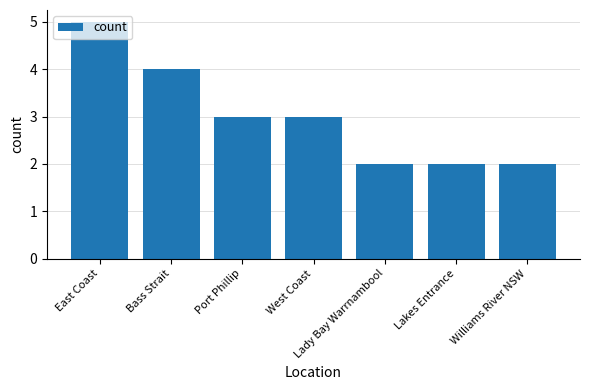

What is the value of the 5th bar from the left?

2